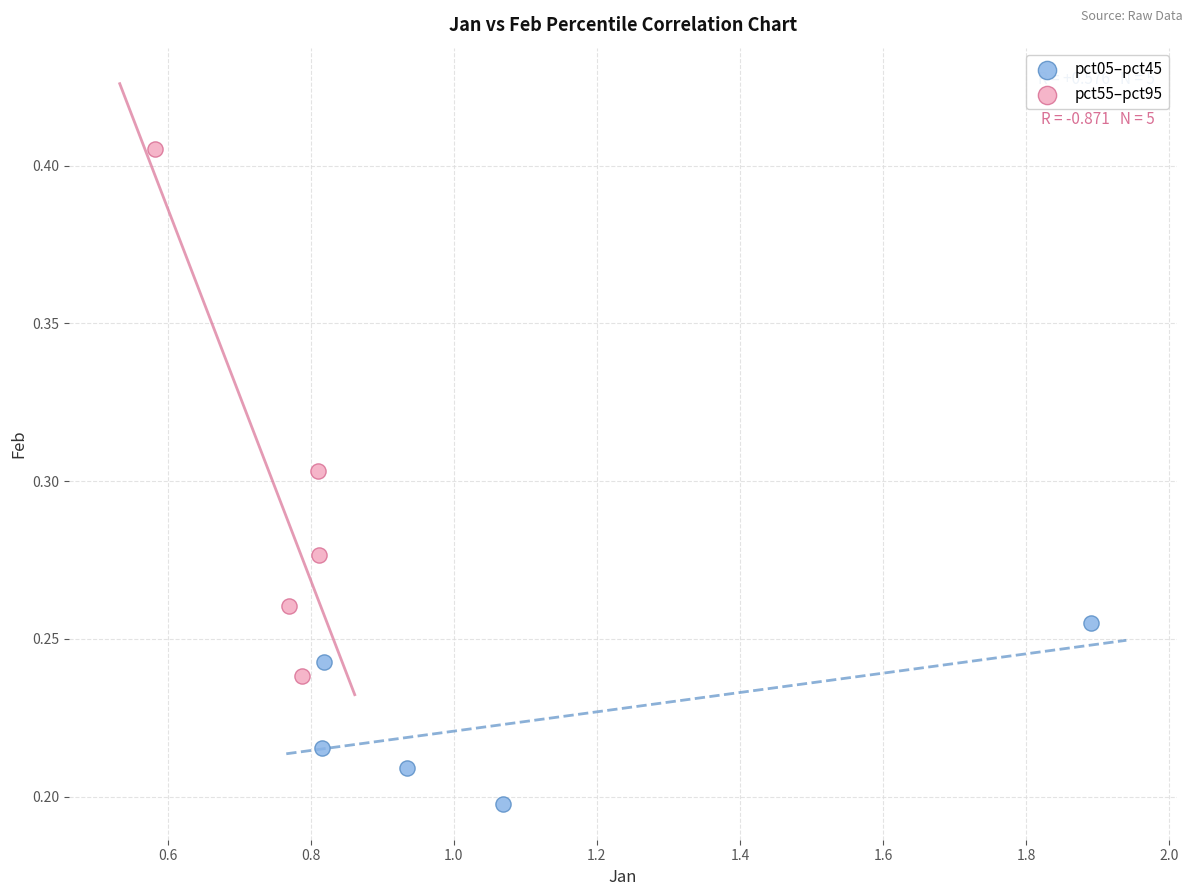

Which series reaches the minimum Y coordinate?

pct05–pct45